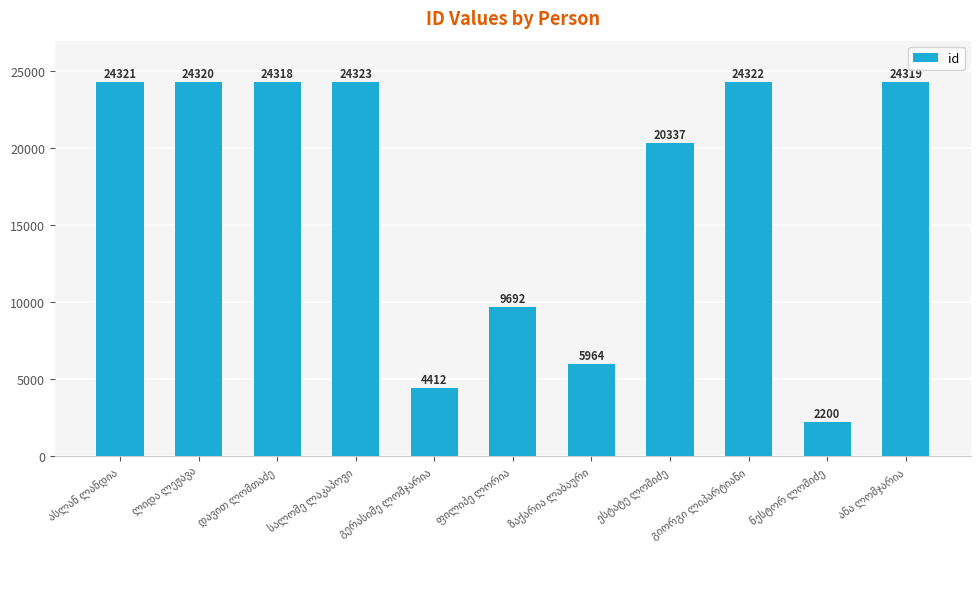

What is the value of the 11th bar from the left?

24319